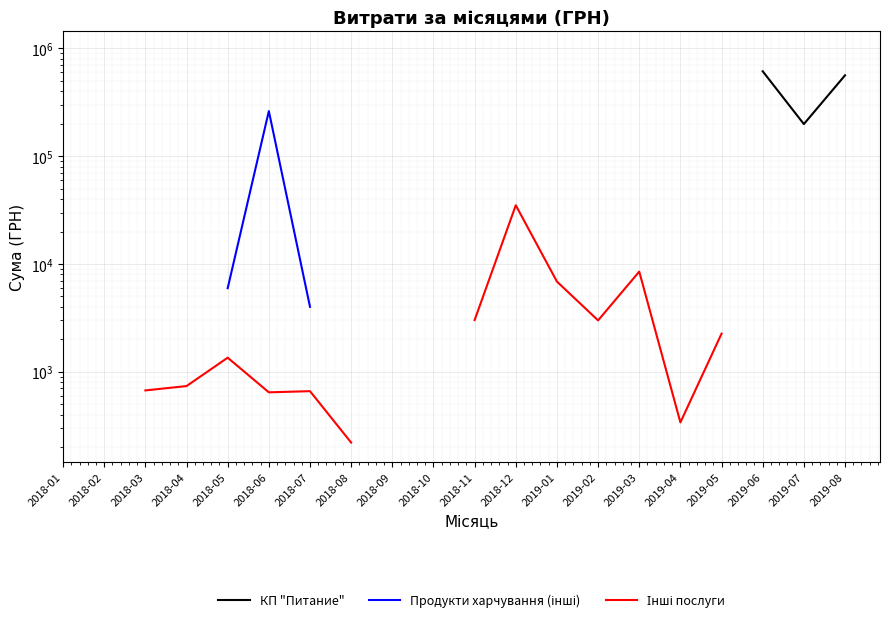

True or false: Інші послуги and КП "Питание" cross at least once.

False